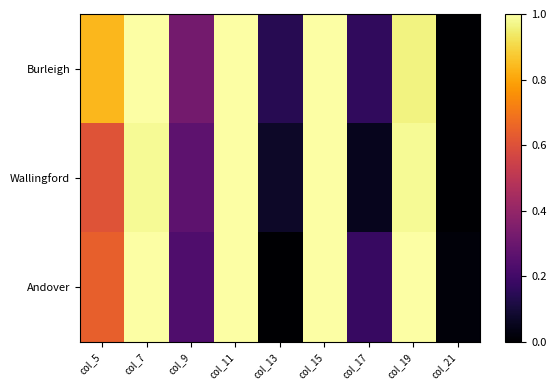

At how many categories does at least one series exceed 0?

9